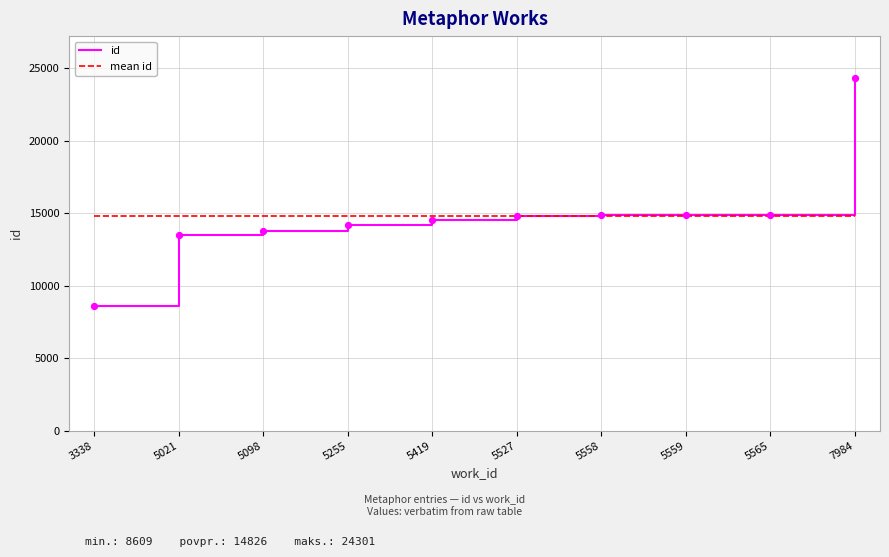

Between 3338 and 7984, which is larger?

7984